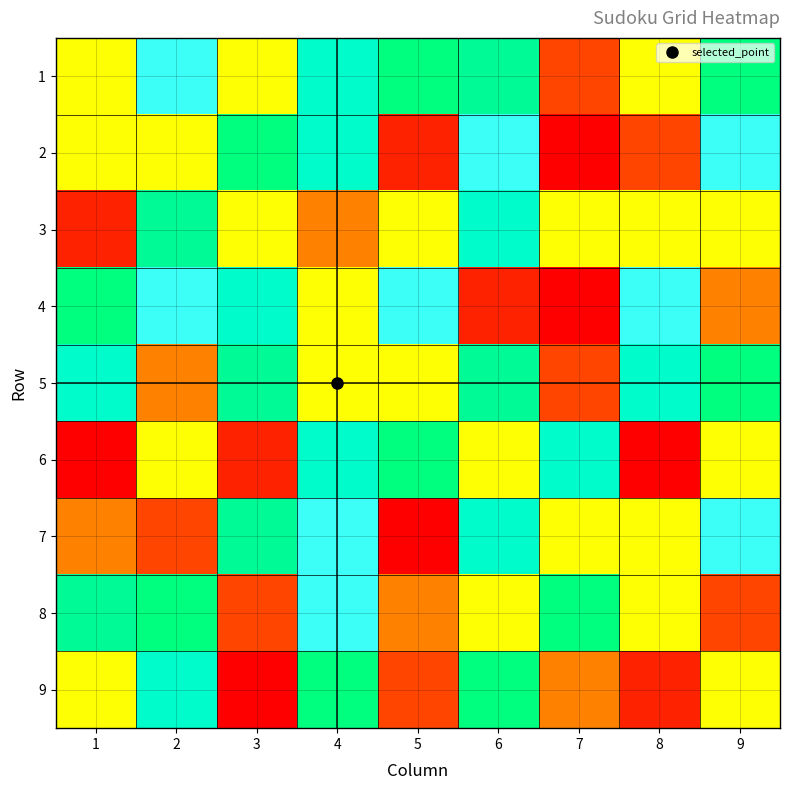

At how many categories does at least one series exceed 4?

9